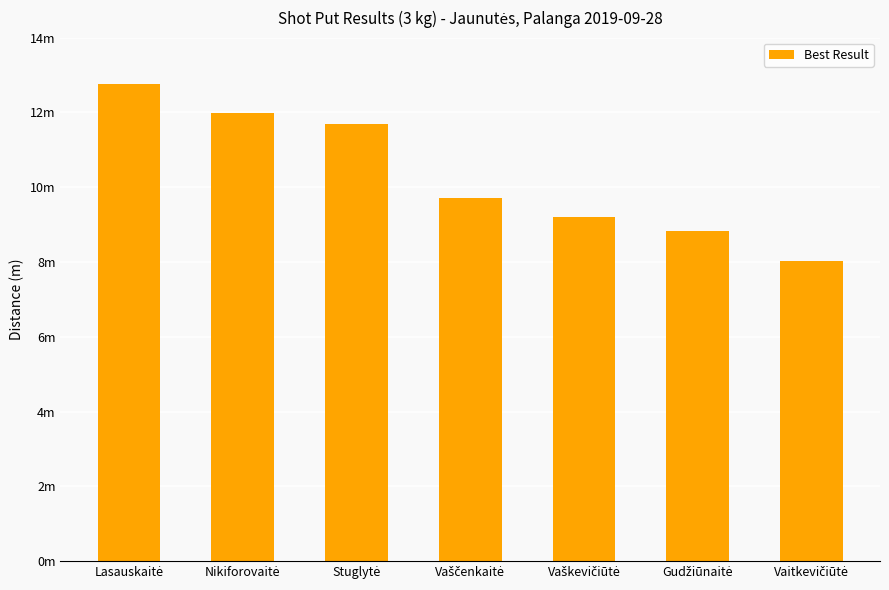

What is the change in value from Lasauskaitė to Gudžiūnaitė?

-3.9